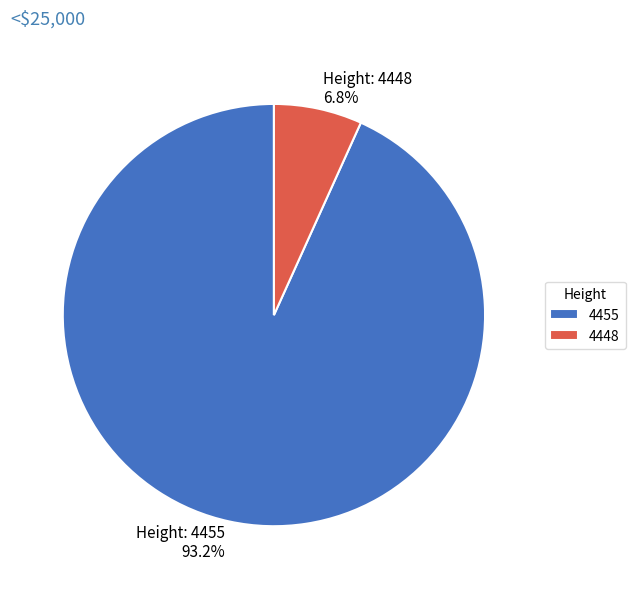

Is there a majority slice in this chart?

Yes